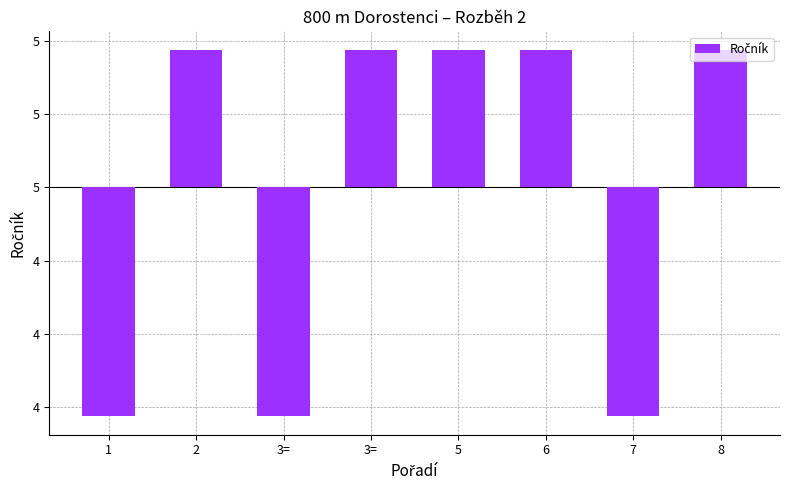

Reading left to right, extract all data points from this chart.

1=-0.6	2=0.4	3==-0.6	3==0.4	5=0.4	6=0.4	7=-0.6	8=0.4